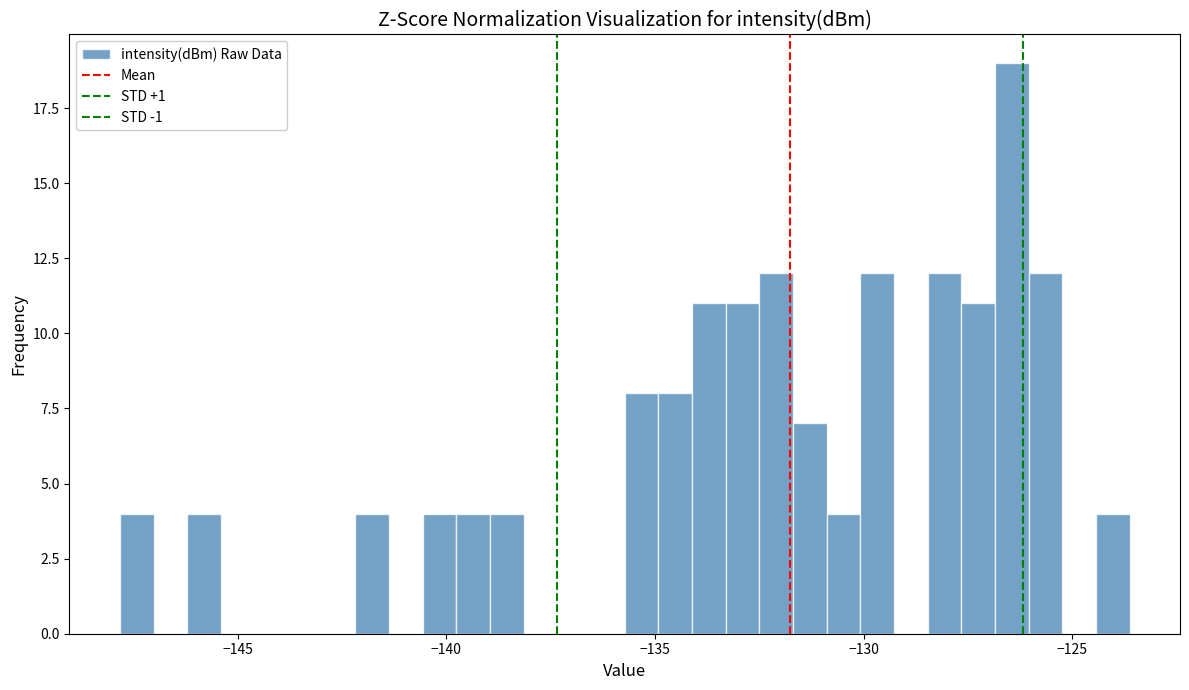

Read against the x-axis, roughly where is the centre of the tallest bar?

-126.5